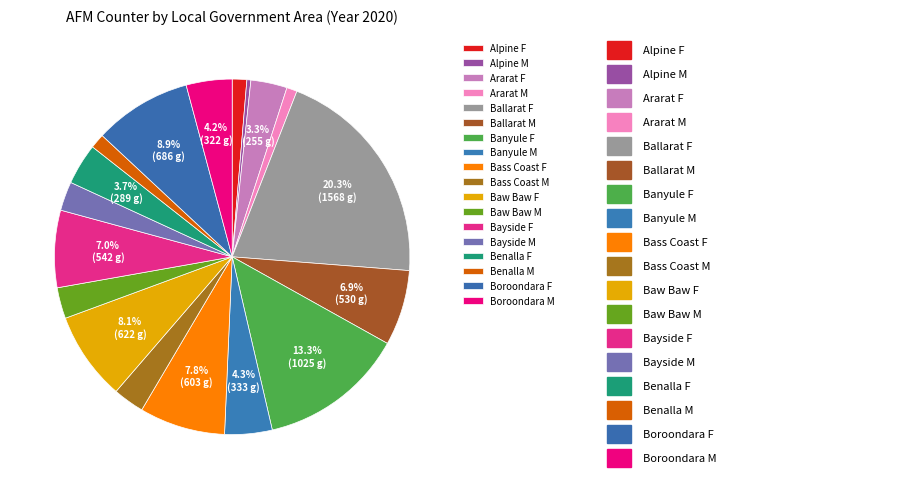

To the nearest percent, what is the average slice percentage?

6%